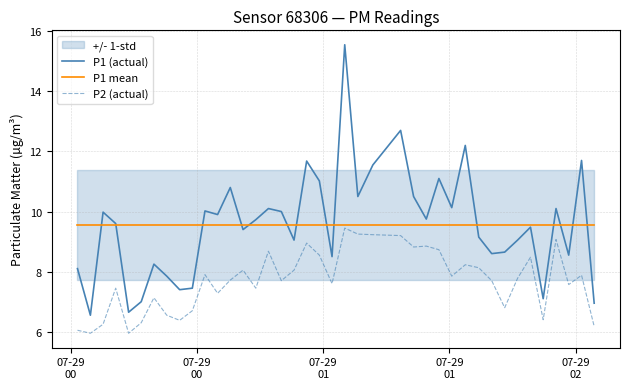

What is the difference between the second highest and minimum values in the P1 (actual) series?

6.1